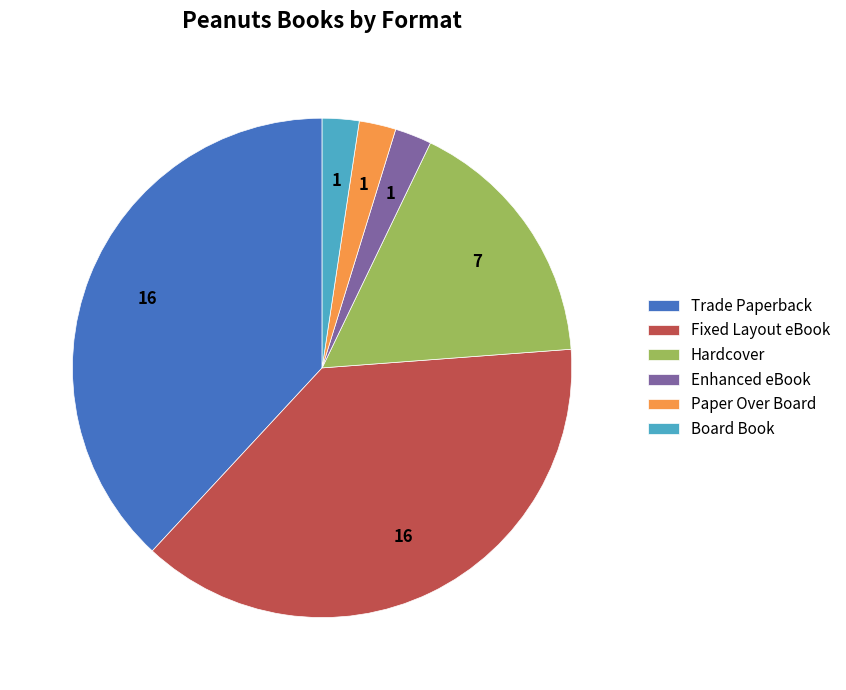

Approximately how many times larger is the value at Paper Over Board compared to Board Book?

1.0